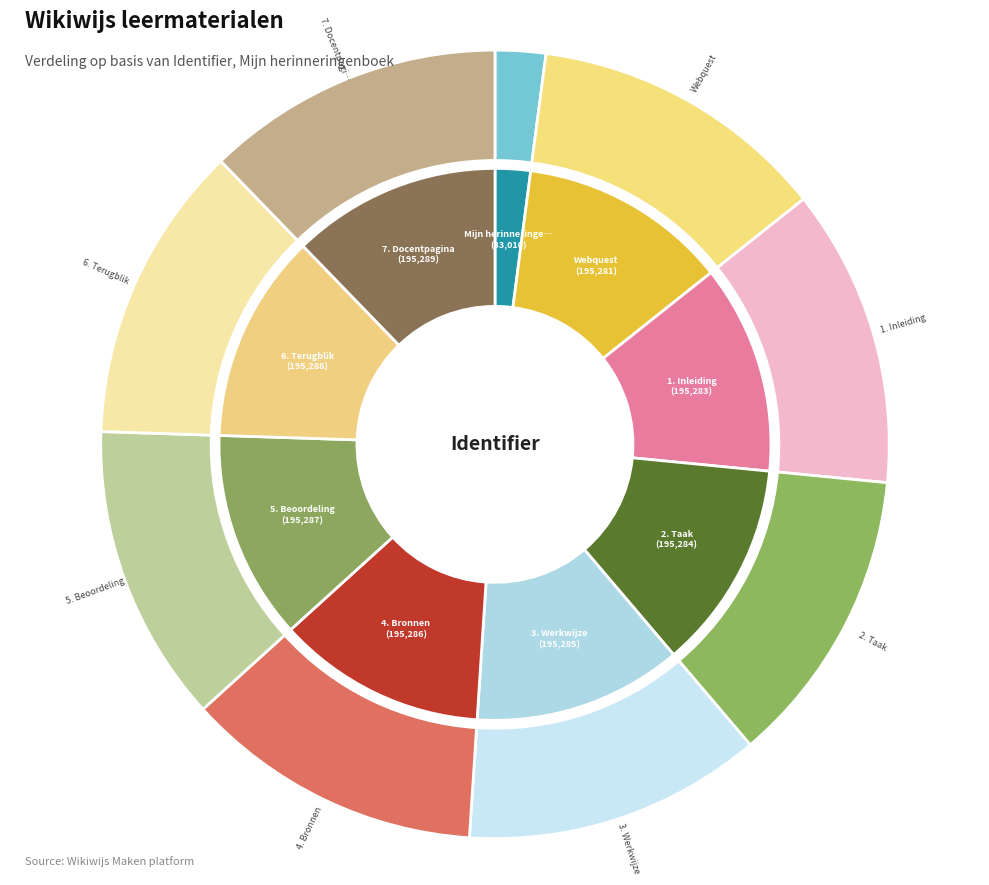

What is the change in value from 4. Bronnen to 6. Terugblik?

+2